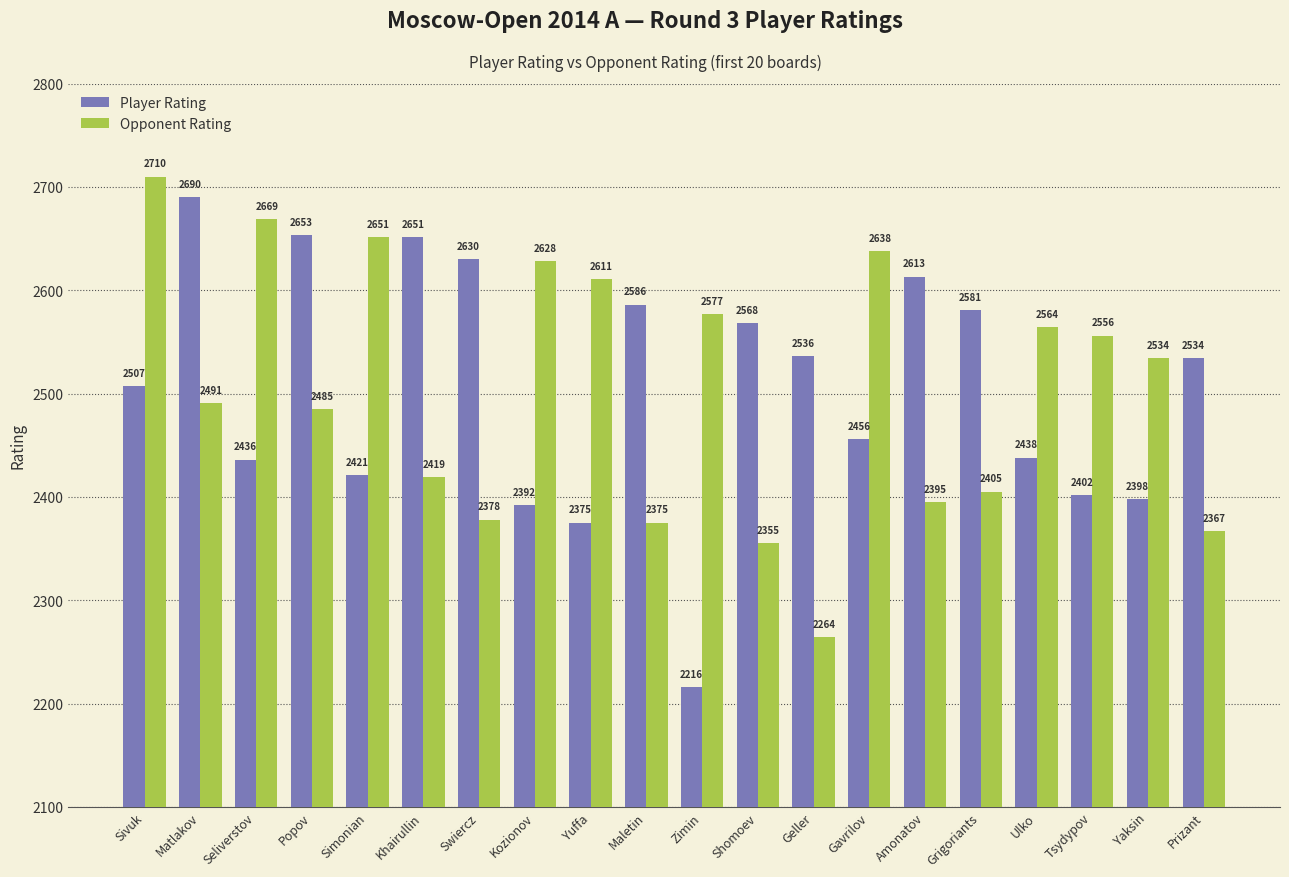

At which label does Player Rating first exceed 2534?

Matlakov